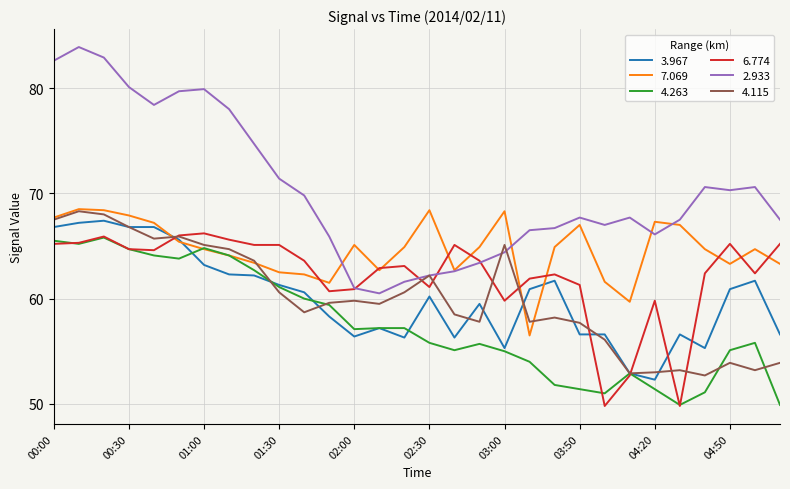

What is the maximum value for 6.774?

66.2